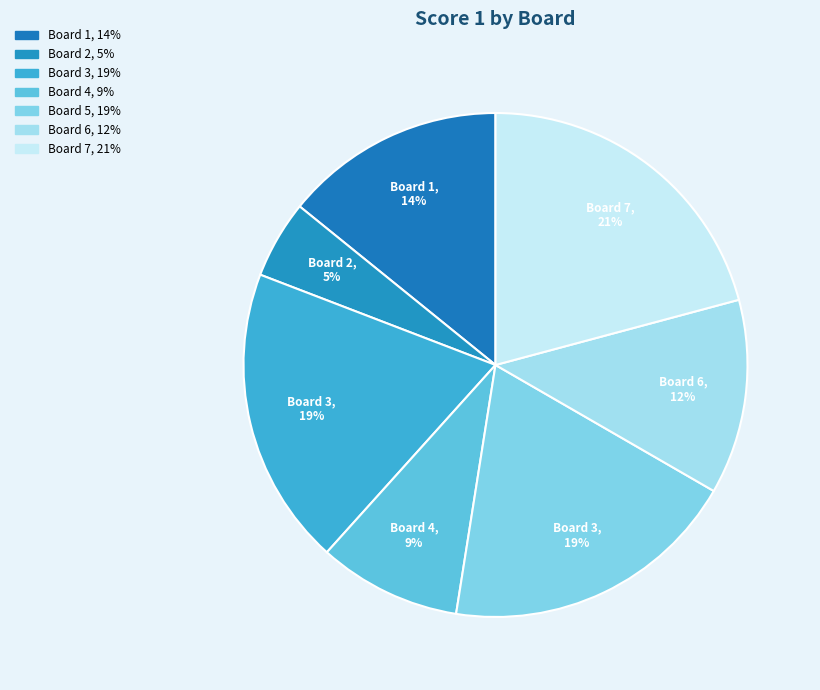

How many segments does this pie chart have?

7